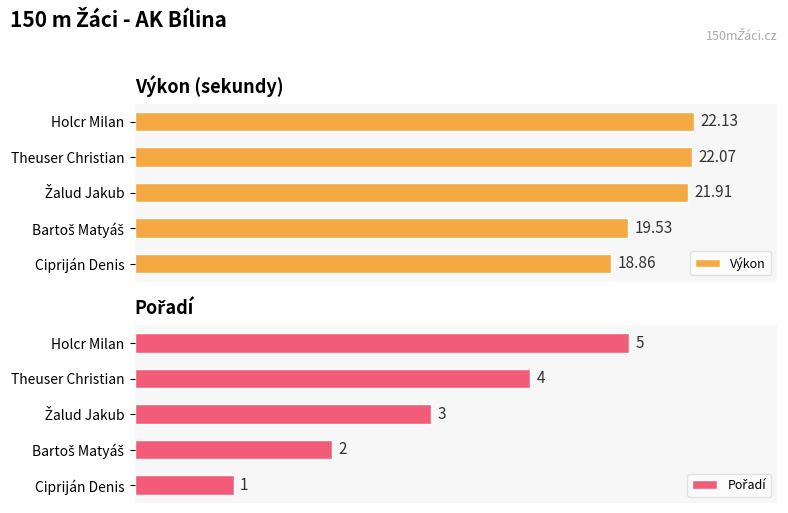

At which label does Výkon reach its peak?

Holcr Milan